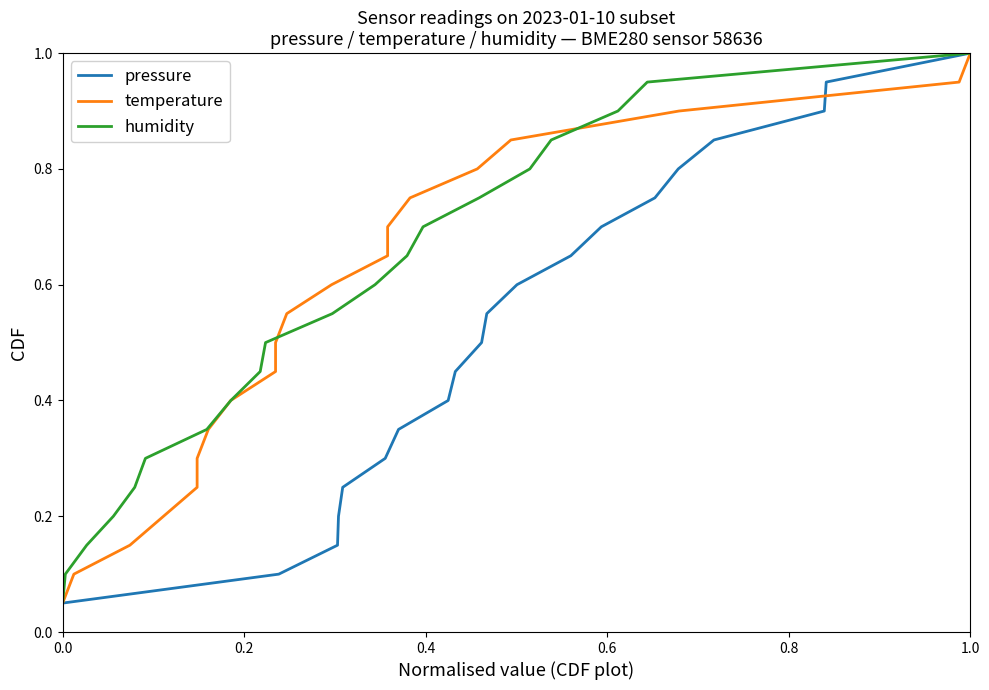

Which category has the highest value in the pressure series?

1.0